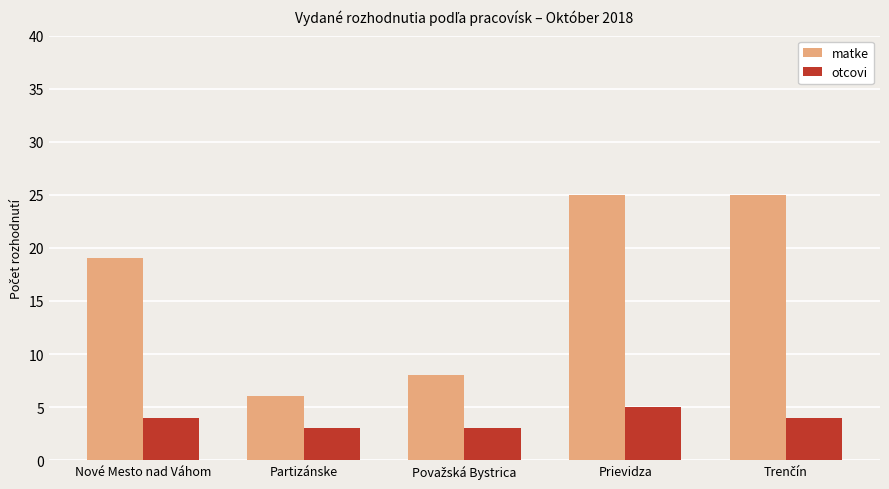

The value of otcovi at Prievidza is 5. True or false?

True